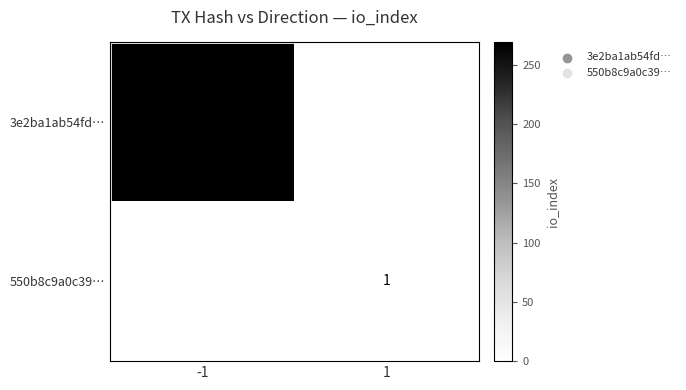

List the series in order of their peak value, lowest first.

550b8c9a0c39…, 3e2ba1ab54fd…